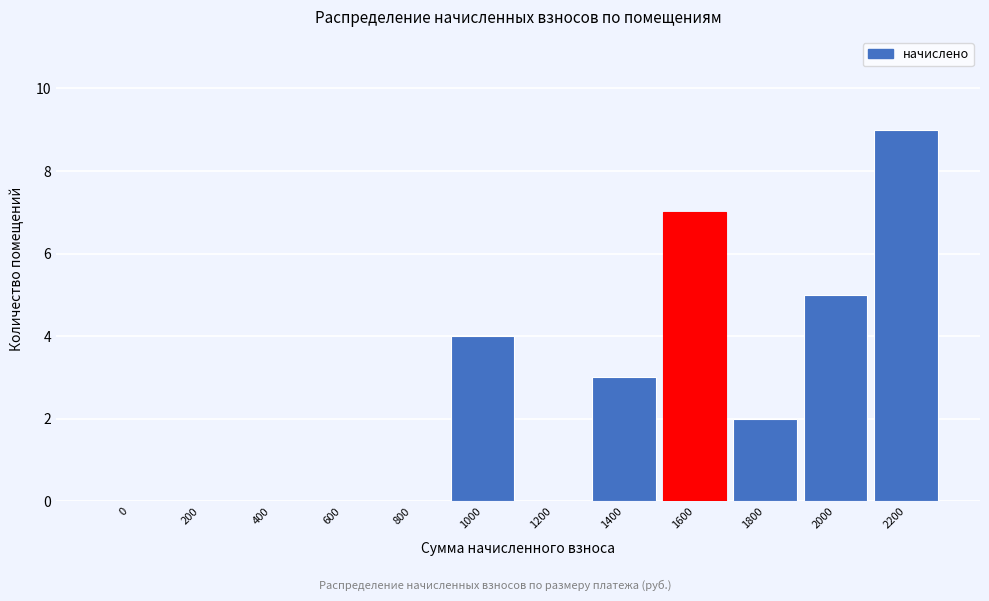

Reading left to right, list all the values displayed in this chart.

0=0	200=0	400=0	600=0	800=0	1000=4	1200=0	1400=3	1600=7	1800=2	2000=5	2200=9